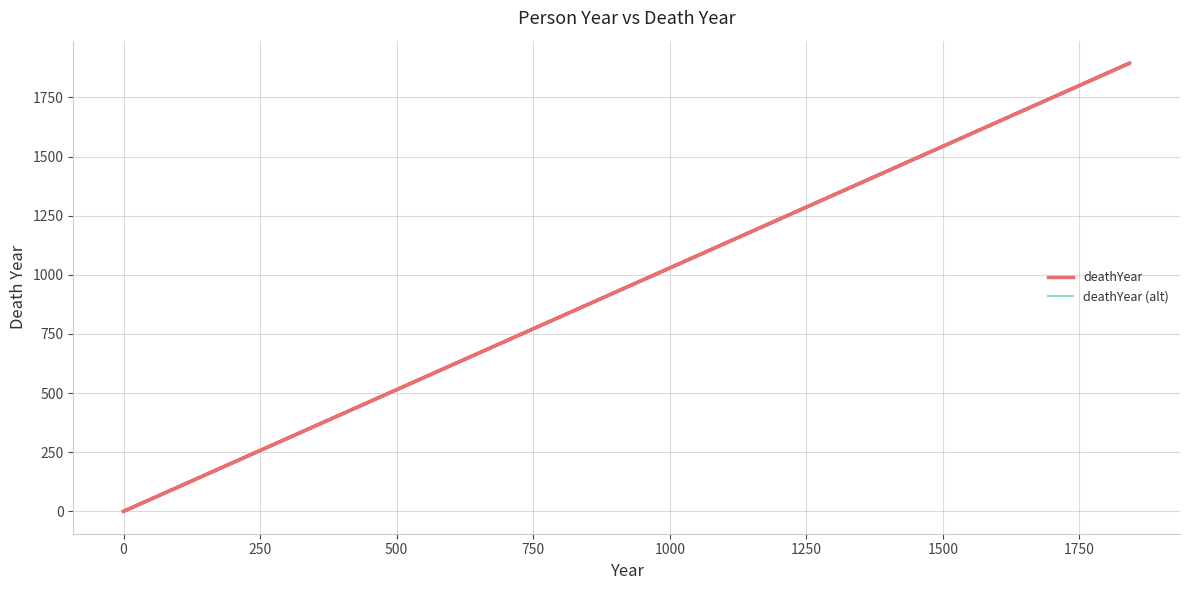

Which series has the largest total across all categories?

deathYear